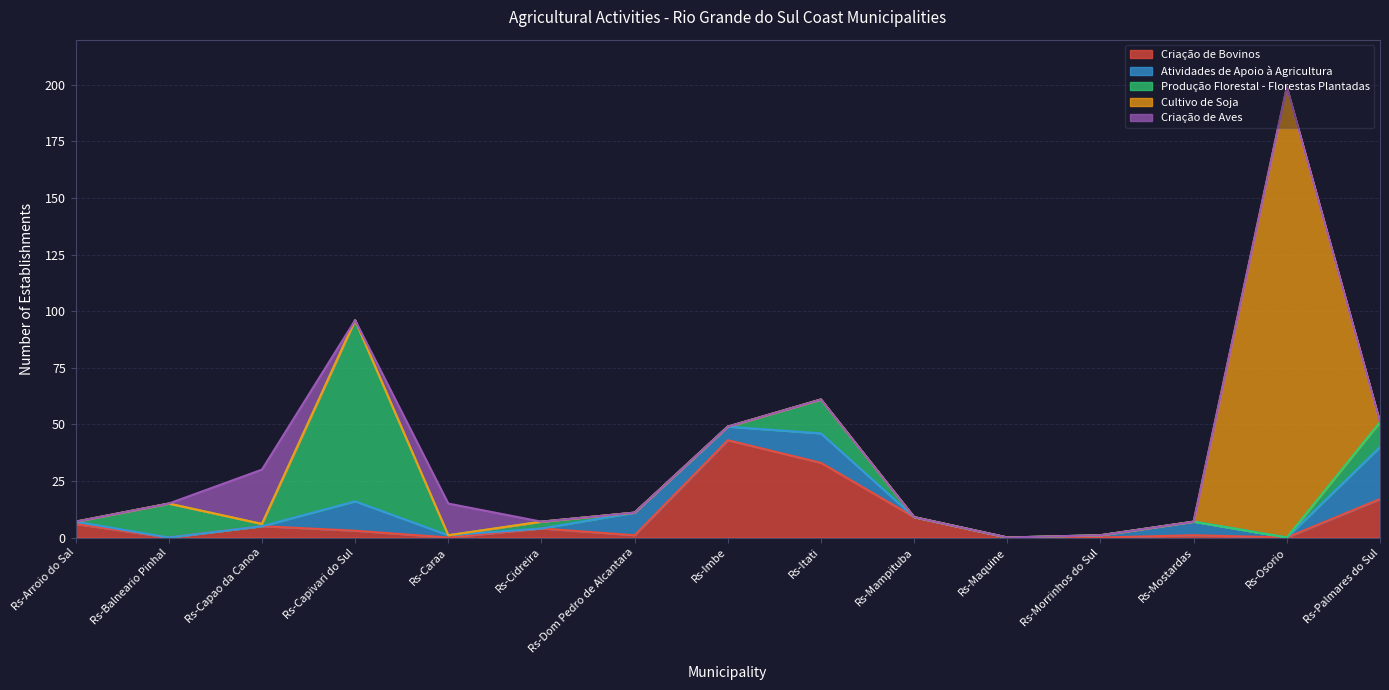

How many interior local peaks does the Cultivo de Soja series have?

1